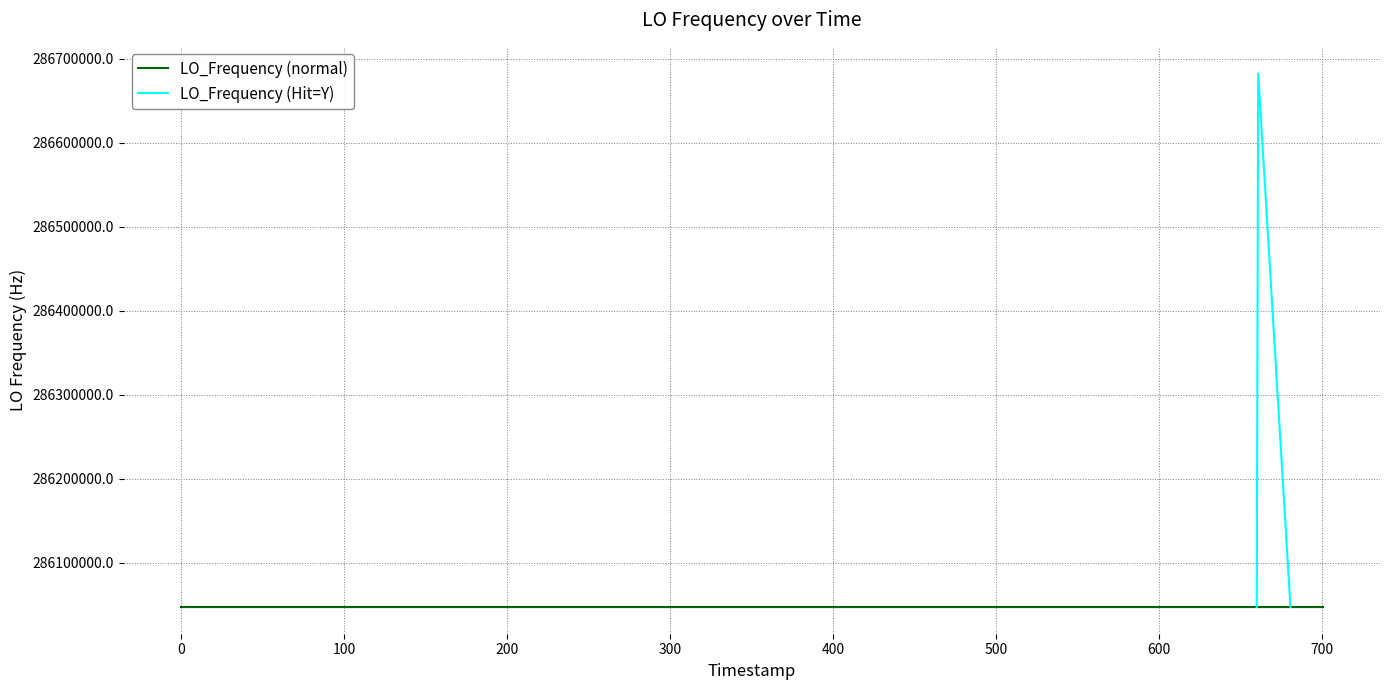

Which label corresponds to the smallest value in the chart?

14